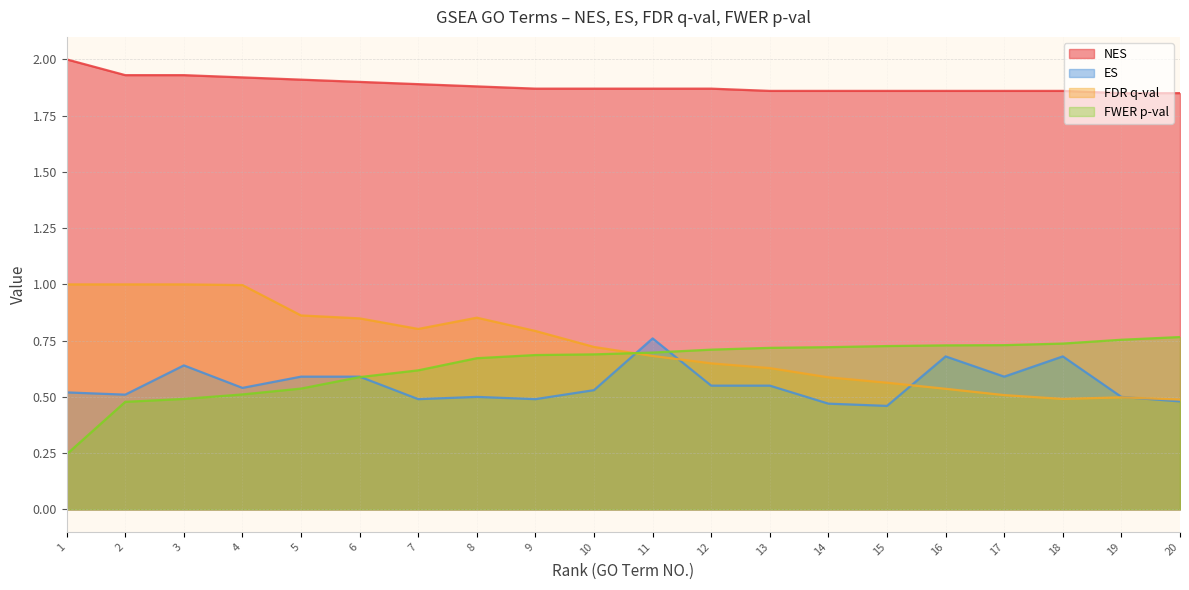

What value does the NES series have at 16?

1.9